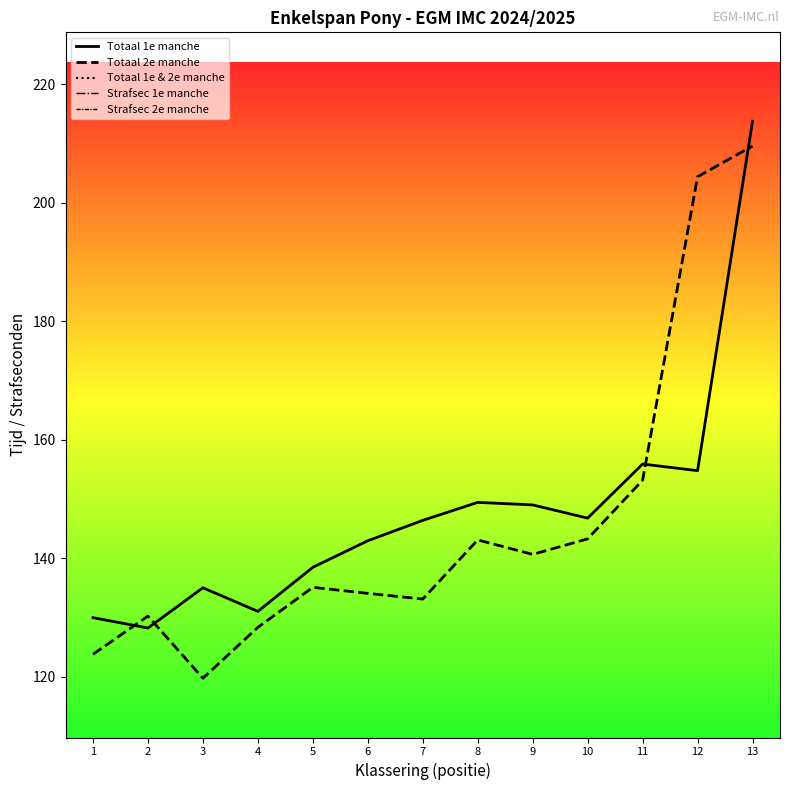

Reading left to right, extract all data points from this chart.

Totaal 1e manche: 130.0	128.2	135.0	131.0	138.5	143.0	146.4	149.4	149.0	146.8	155.9	154.8	213.8
Totaal 2e manche: 123.8	130.2	119.8	128.3	135.1	134.1	133.1	143.1	140.7	143.3	153.2	204.4	209.6
Totaal 1e & 2e manche: 253.8	258.5	258.8	259.4	273.6	277.0	287.5	292.5	293.7	294.1	309.1	359.2	423.4
Strafsec 1e manche: 4.0	0.0	12.0	0.0	4.0	4.0	4.0	0.0	0.0	0.0	4.0	0.0	0.0
Strafsec 2e manche: 0.0	0.0	4.0	0.0	0.0	0.0	8.0	0.0	4.0	4.0	0.0	0.0	0.0